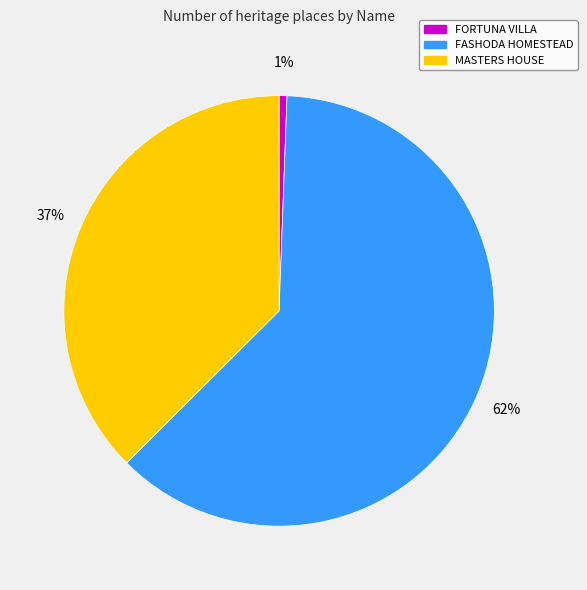

True or false: FORTUNA VILLA accounts for 9% of the total.

False